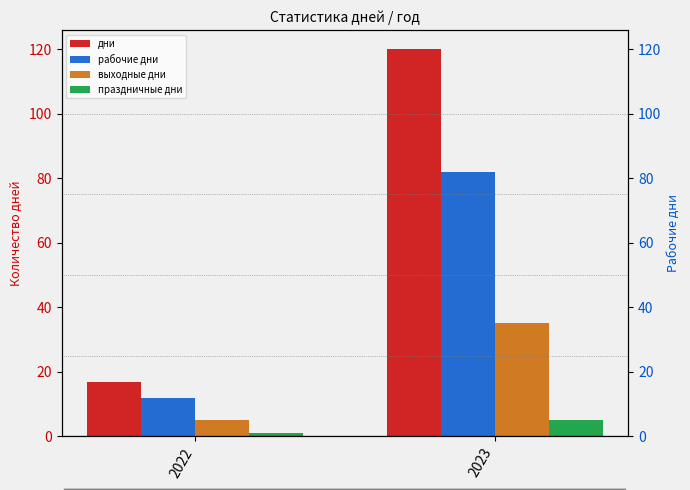

Rank the series at 2023 from lowest to highest value.

праздничные дни, выходные дни, рабочие дни, дни